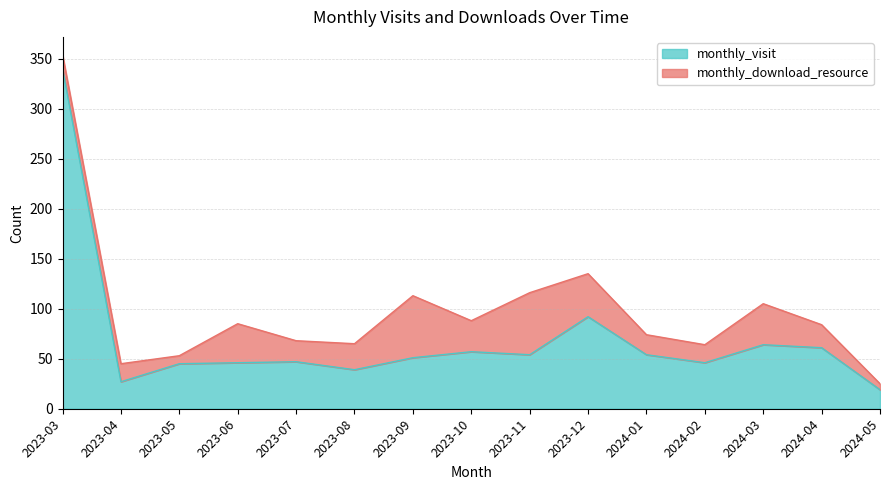

How many lines are shown in the chart?

2